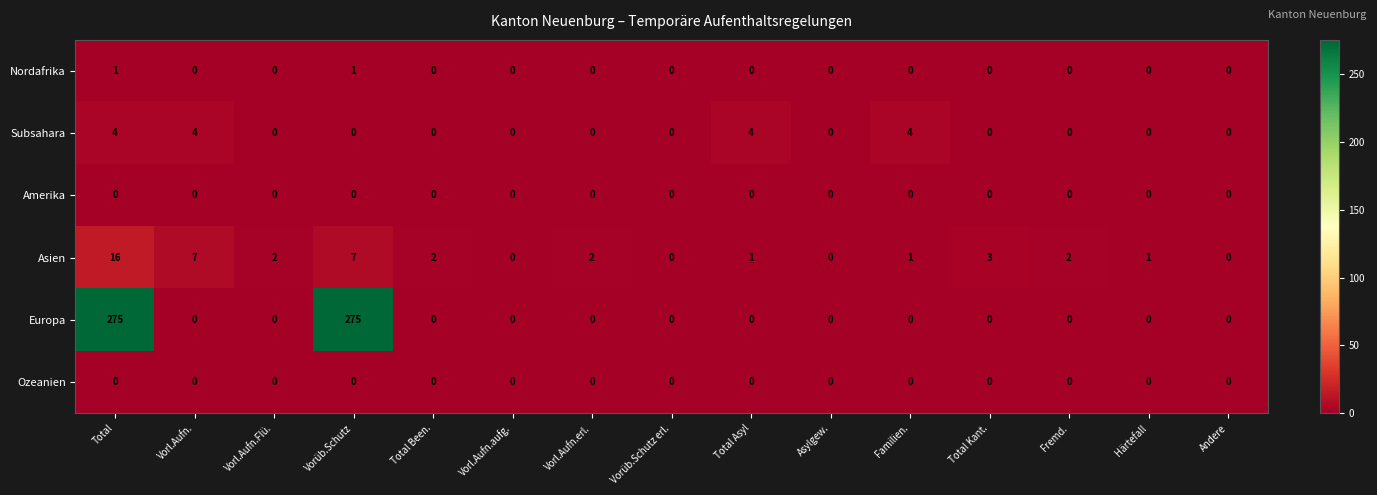

What is the sum of all Subsahara values?

16